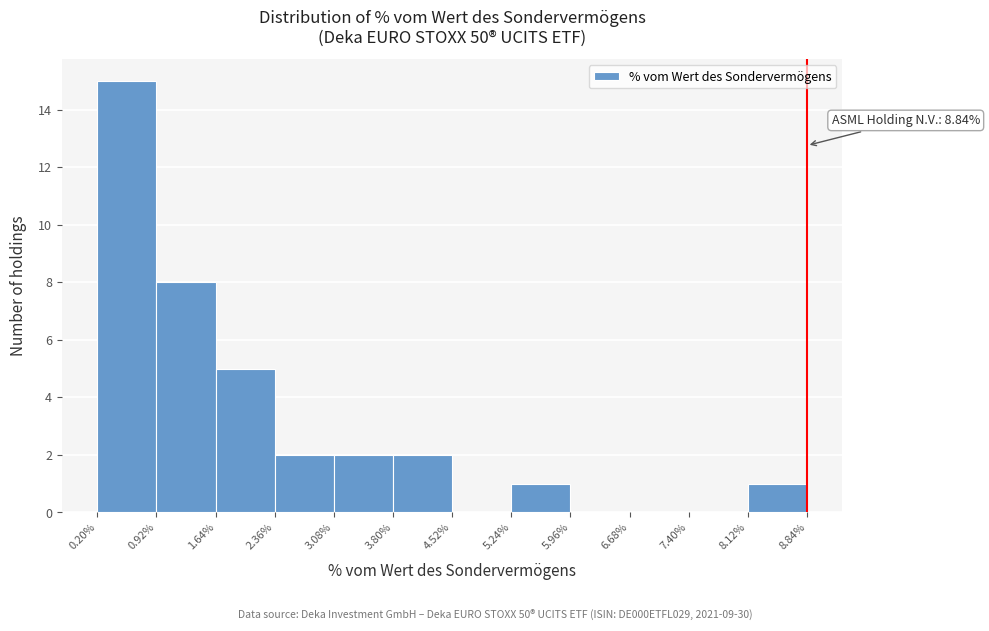

Which range on the x-axis has the tallest bar?

0.20% to 0.92%